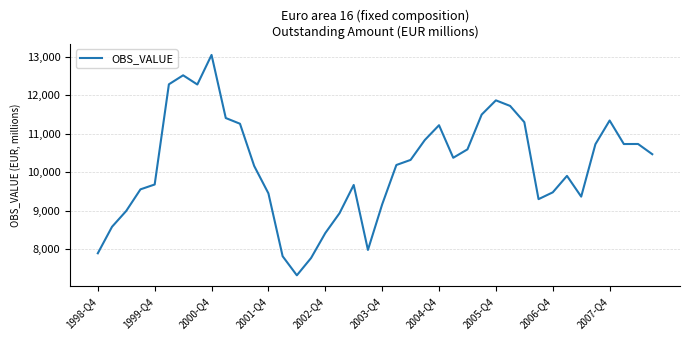

What is the minimum value shown in the chart?

7328.1